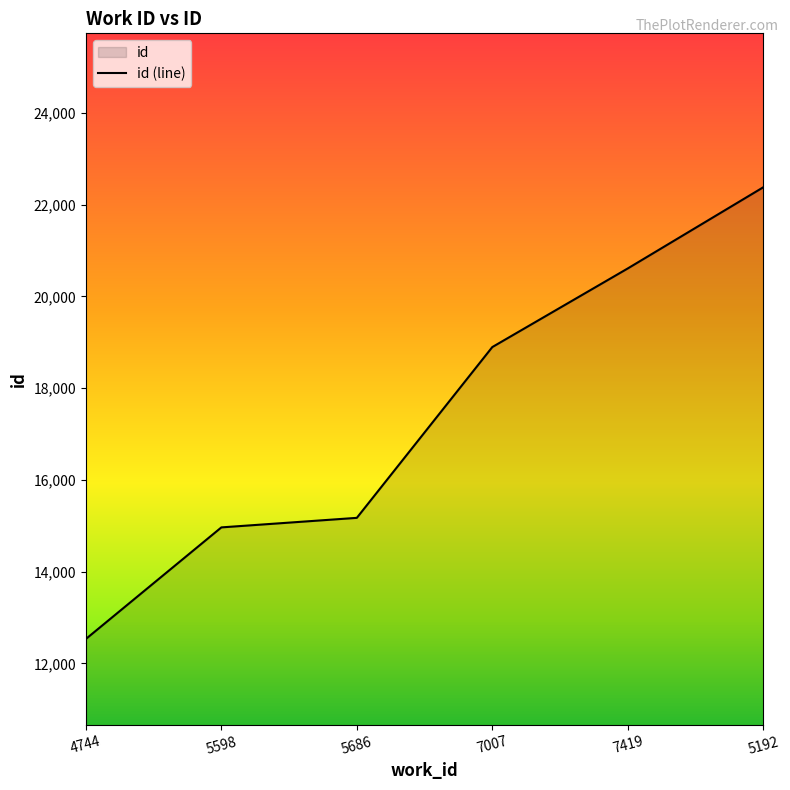

Reading right to left, what are all the values shown in this chart?

5192=22378	7419=20609	7007=18895	5686=15172	5598=14964	4744=12532